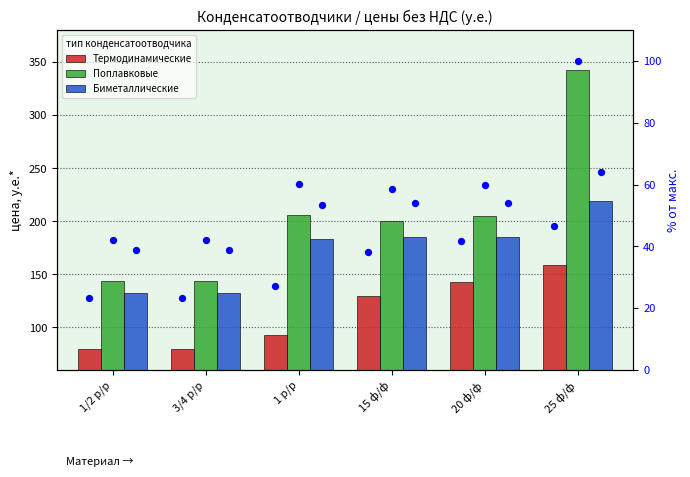

At how many categories does at least one series exceed 257?

1